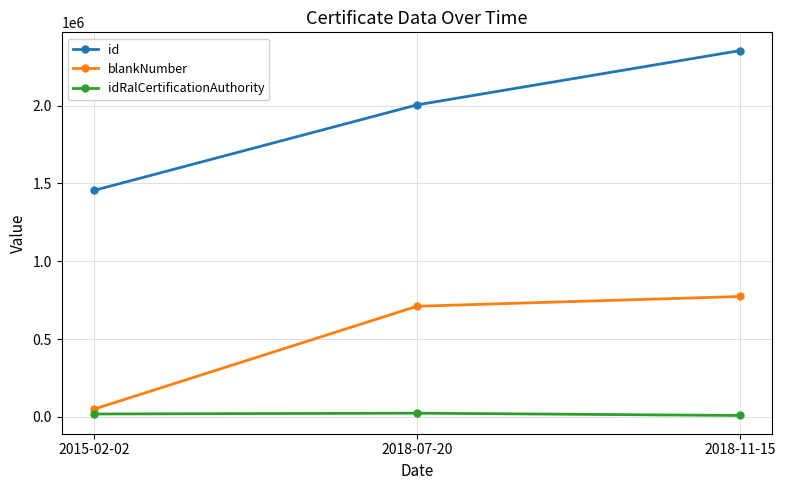

How many idRalCertificationAuthority values are between 9533 and 24333?

3